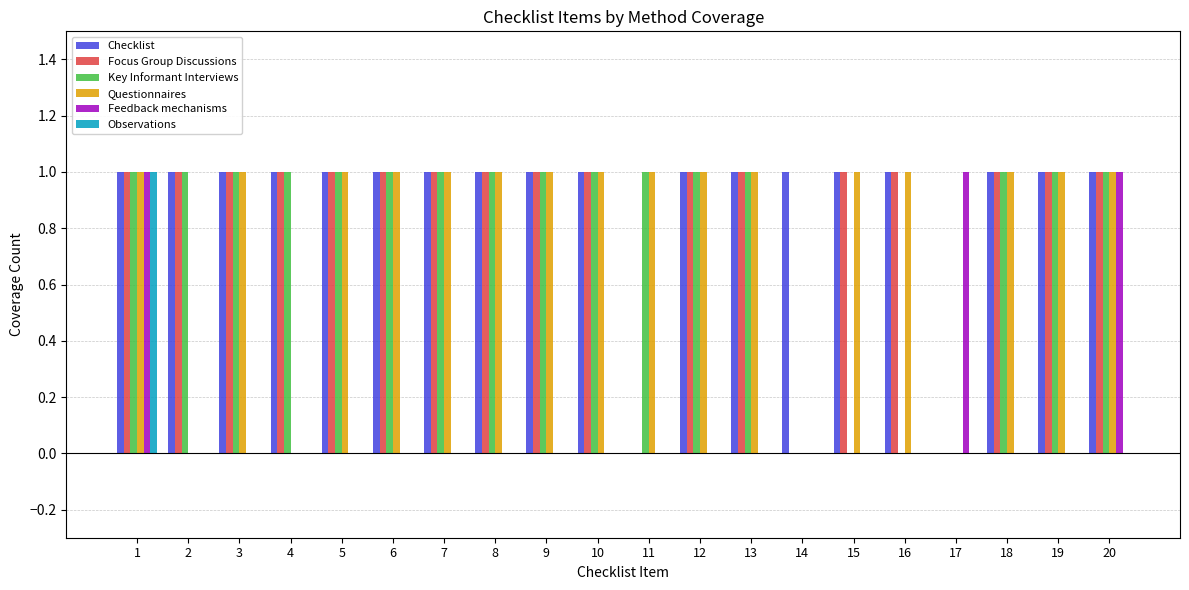

What is the total value across all series at 13?

4